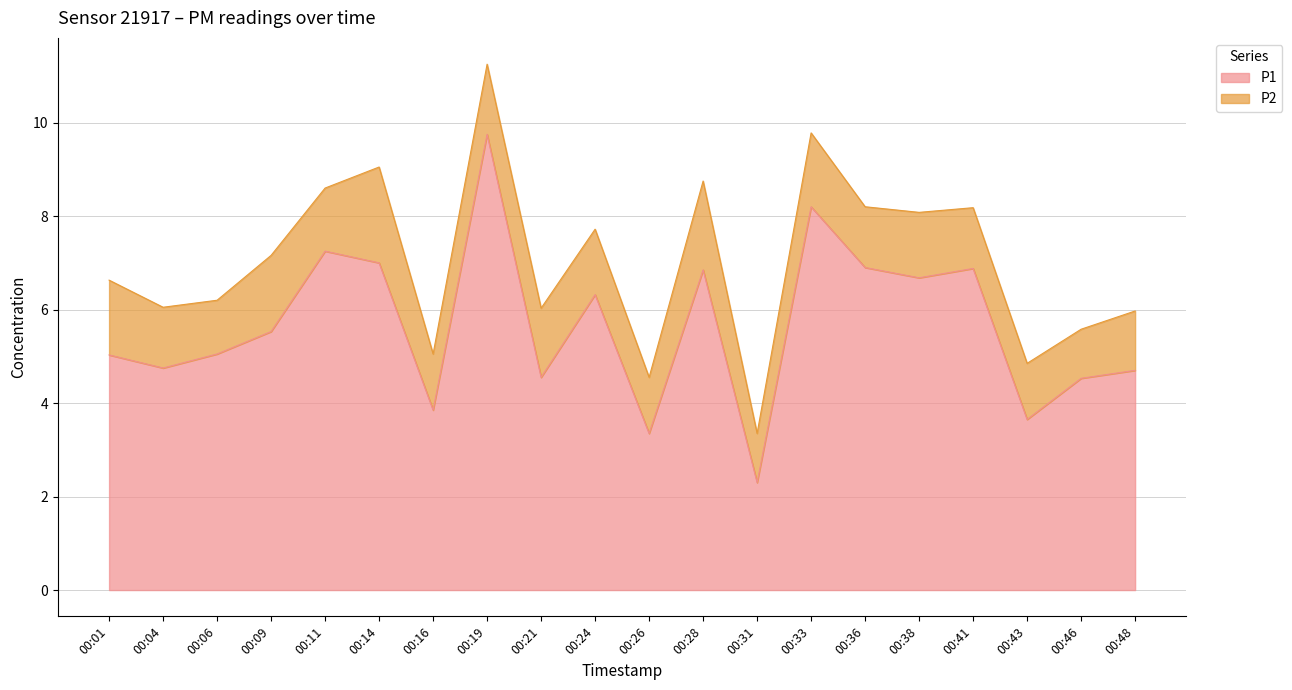

At which category does the data reach its first local peak?

00:11